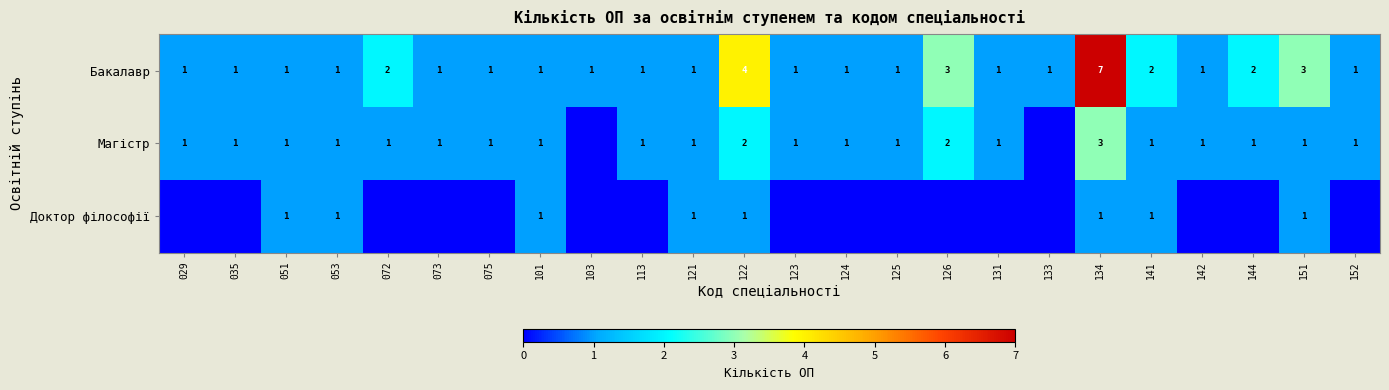

Where does the row_1 series first go above 1?

122